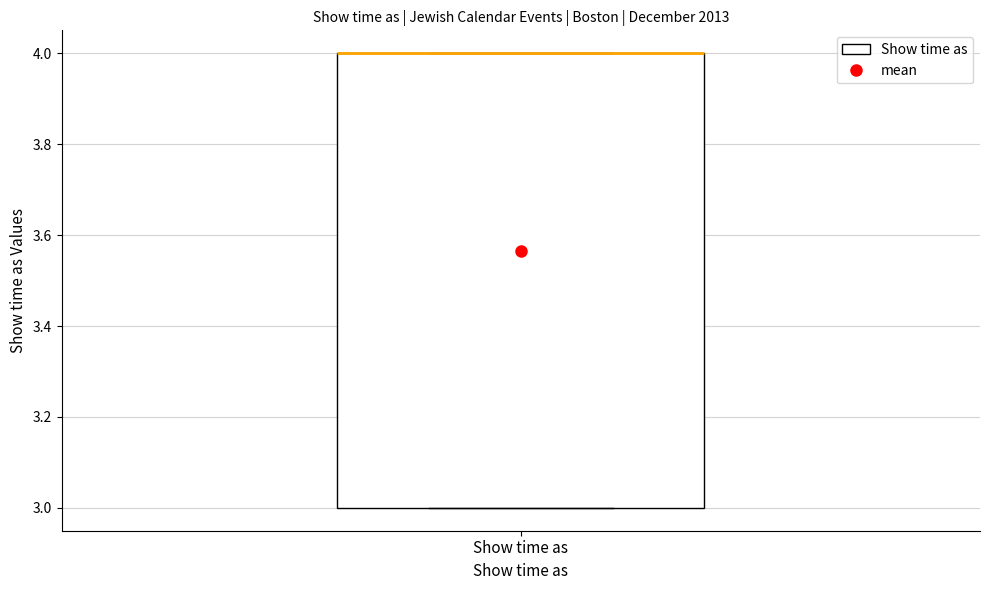

Where is the upper edge of the box for Show time as on the y-axis? The values are not printed on the chart, so give them approximately, as read against the axis.

4